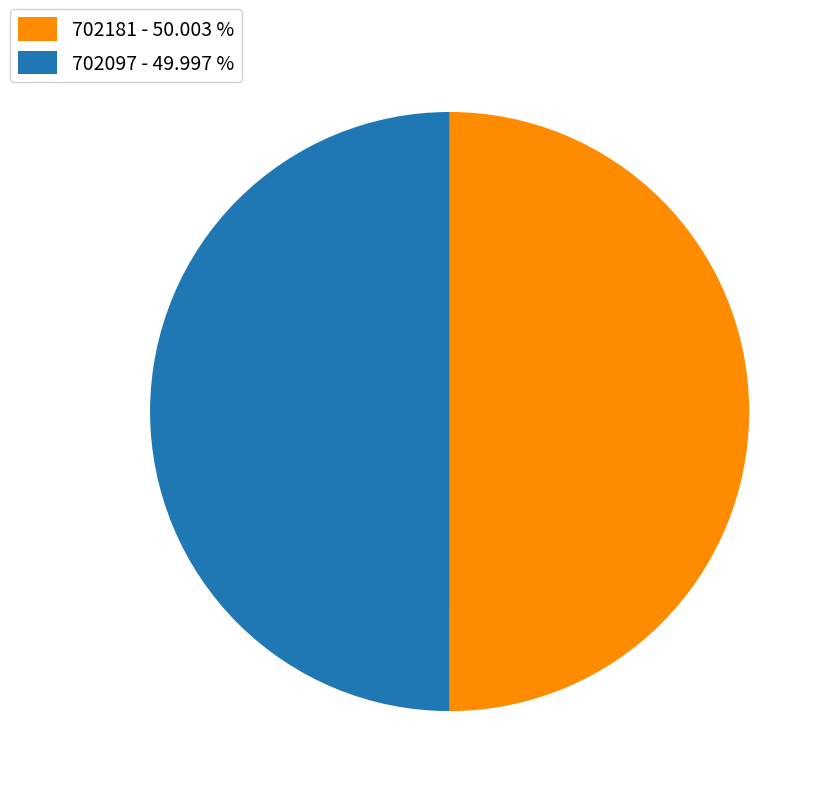

Do 702097 - 49.997 % and 702181 - 50.003 % together represent more than half of the pie?

Yes